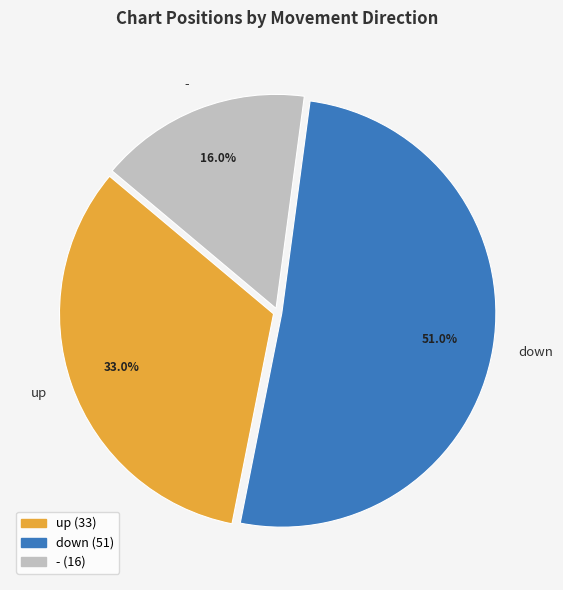

The - slice represents 16% of the pie. True or false?

True